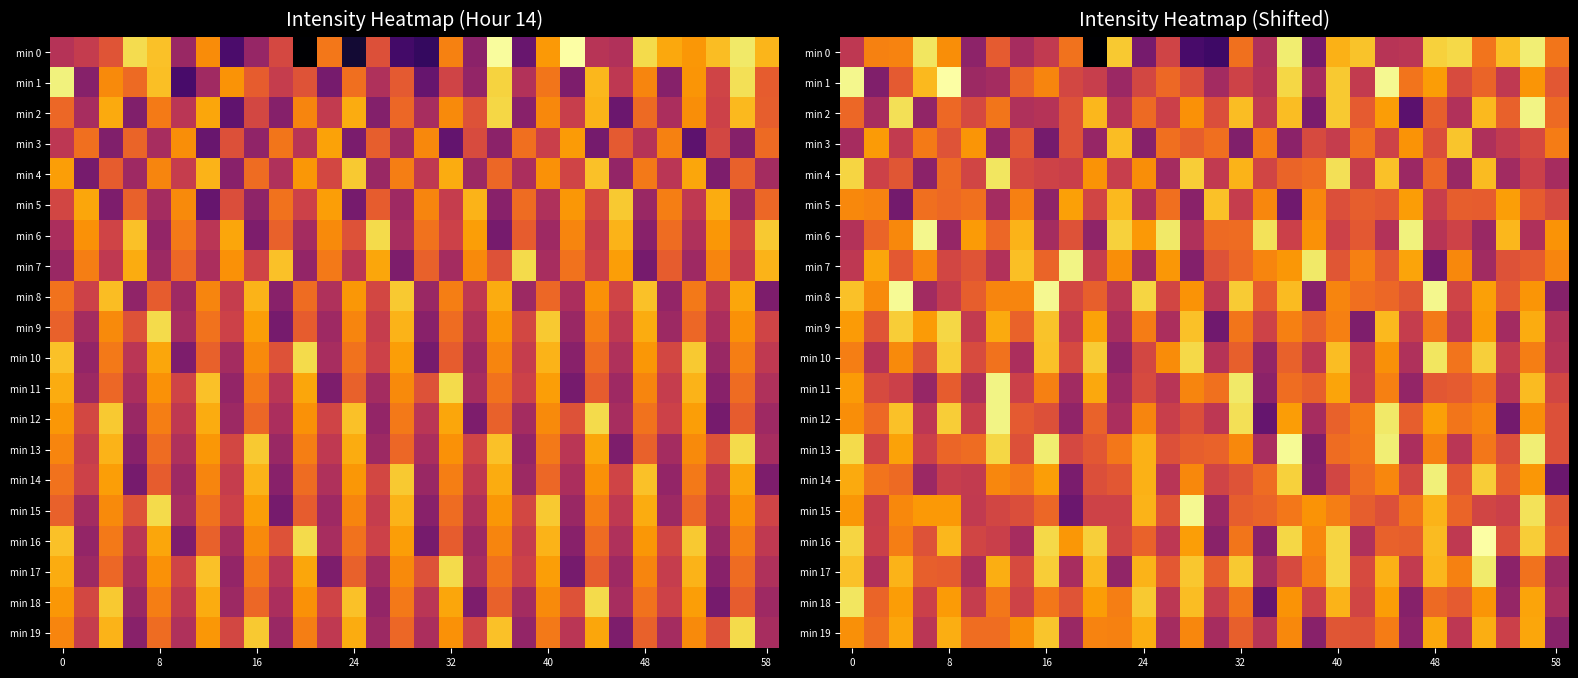

List the series in order of their peak value, highest first.

min 1, min 16, min 13, min 8, min 15, min 6, min 11, min 12, min 2, min 7, min 14, min 0, min 17, min 4, min 10, min 18, min 9, min 19, min 3, min 5